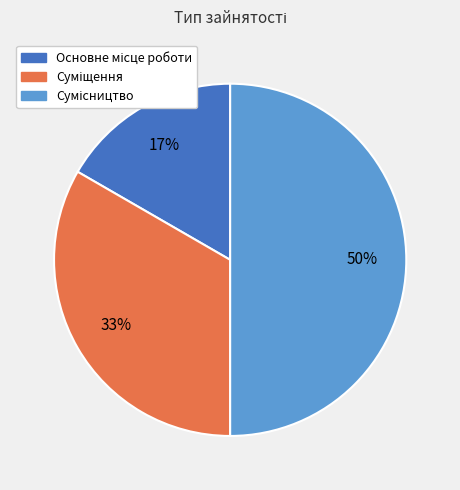

What is the change in value from Суміщення to Сумісництво?

+1